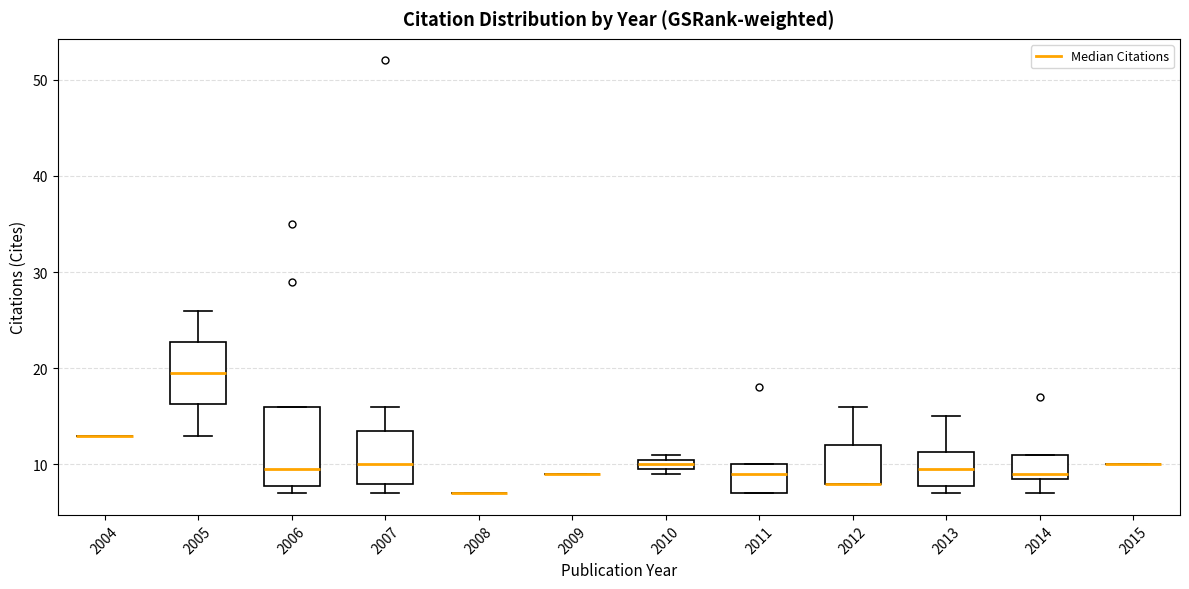

Comparing the boxes themselves (not the whiskers), which one is the tallest?

2006